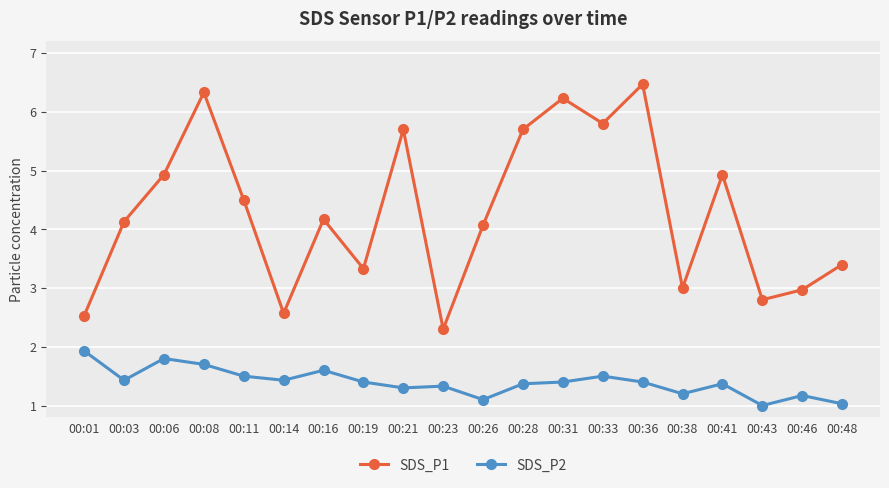

What is the difference between the SDS_P1 values at 00:31 and 00:21?

0.5